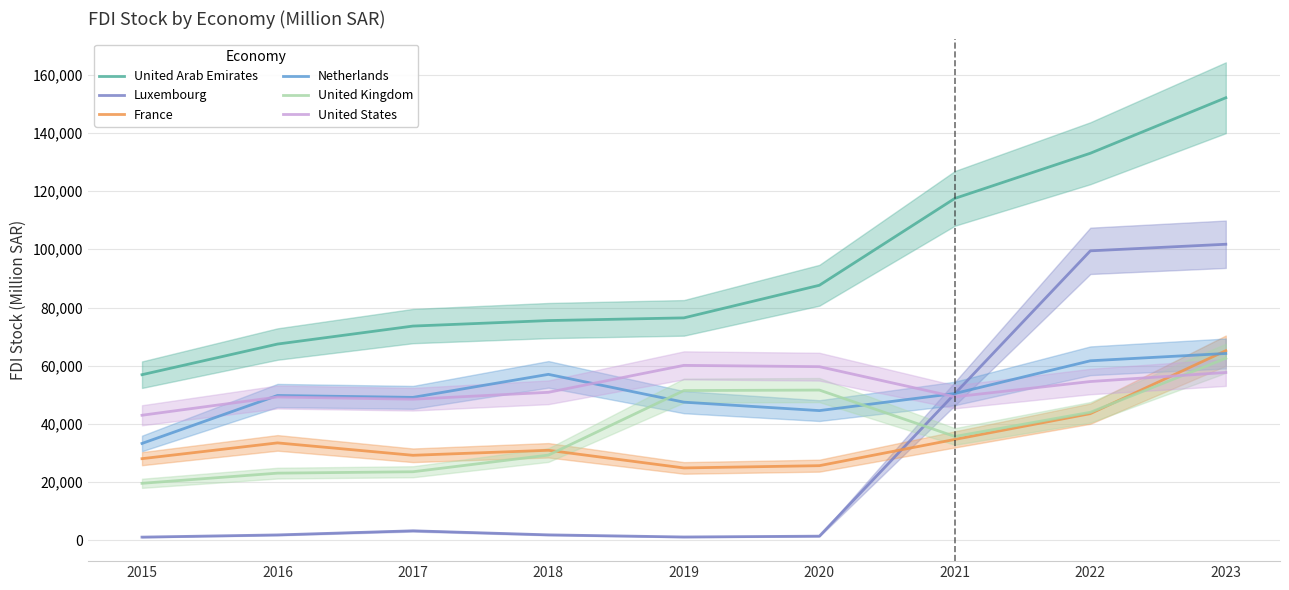

Which series has the largest range (max minus min)?

Luxembourg